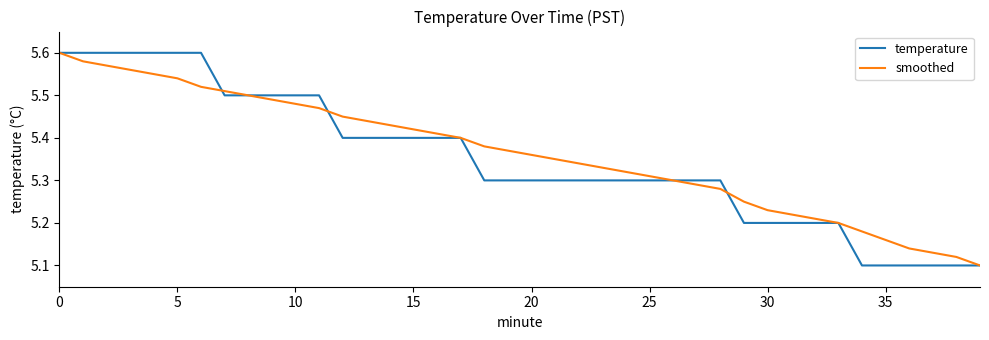

What are all the series names shown in the legend?

temperature, smoothed